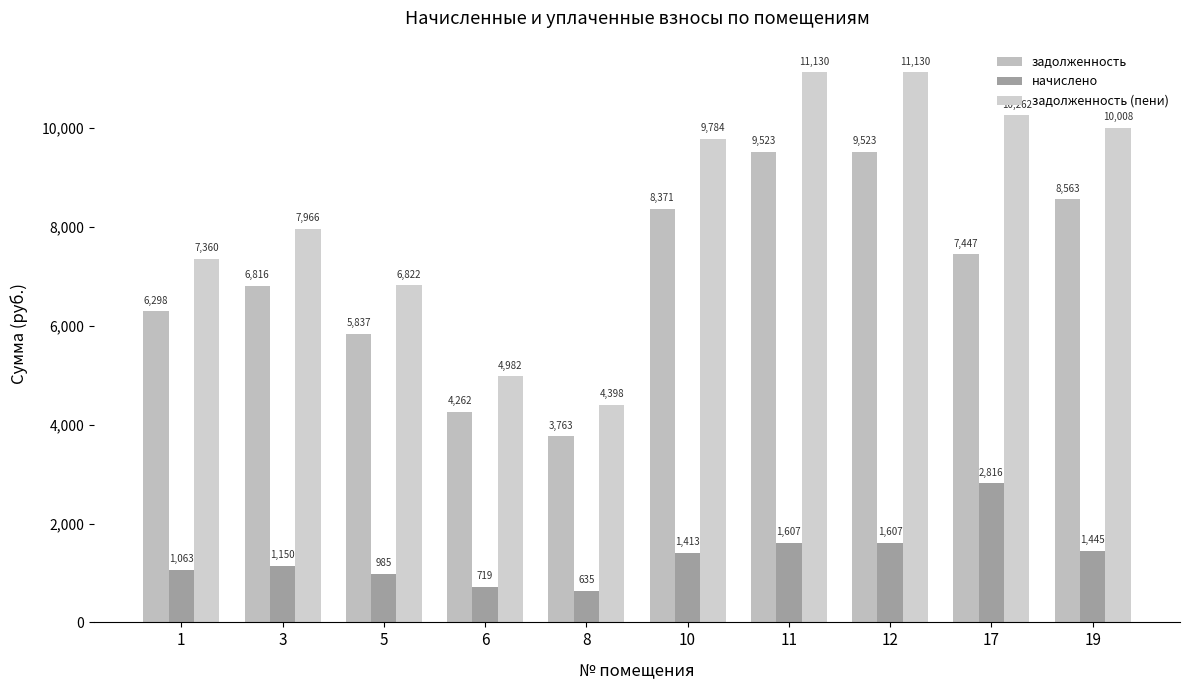

At how many categories does at least one series exceed 7374?

6